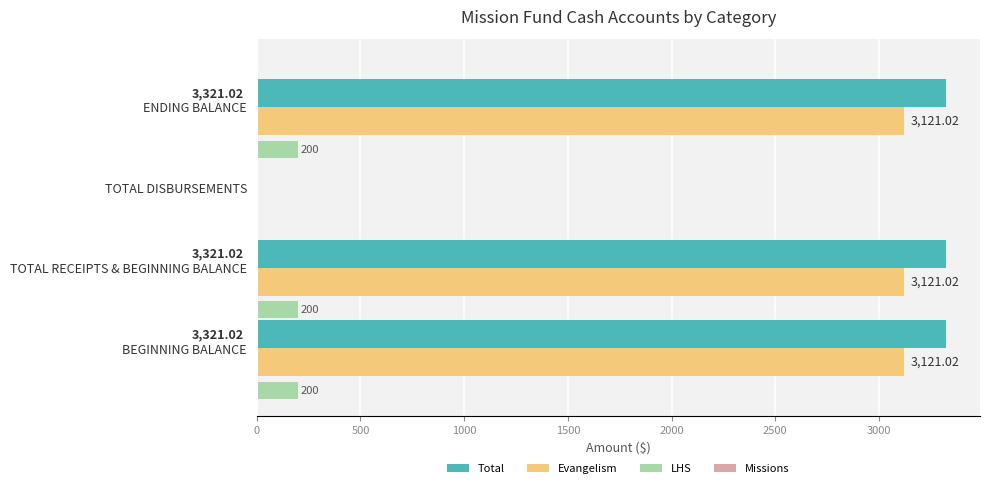

Which series changed the most between TOTAL RECEIPTS & BEGINNING BALANCE and TOTAL DISBURSEMENTS?

Total